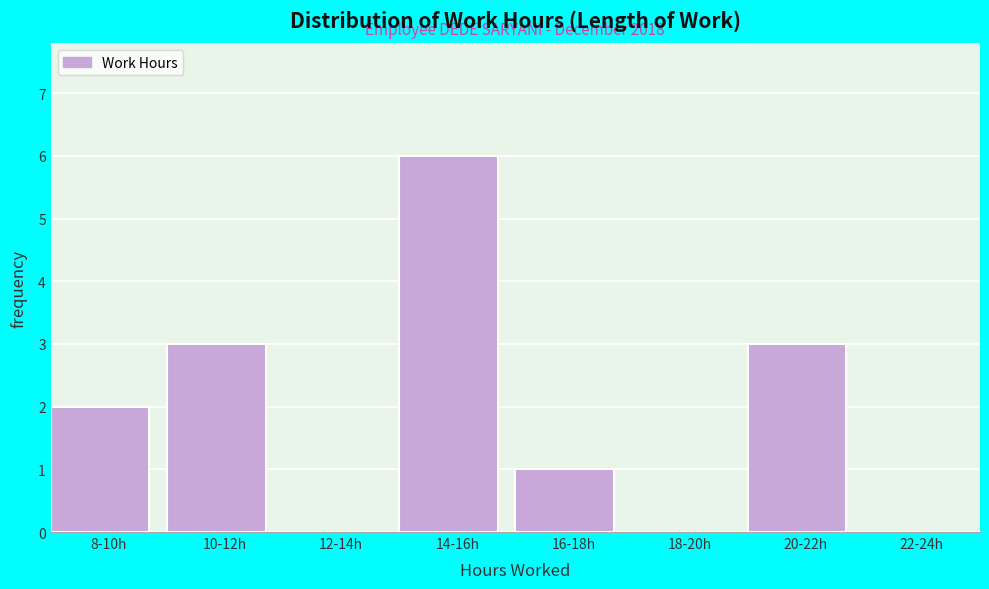

Reading left to right, transcribe all the data shown in this chart.

8-10h=2	10-12h=3	12-14h=0	14-16h=6	16-18h=1	18-20h=0	20-22h=3	22-24h=0